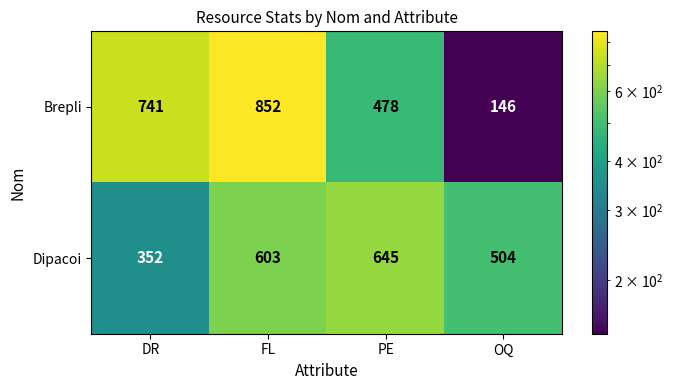

The Dipacoi series shows 217 at FL. True or false?

False